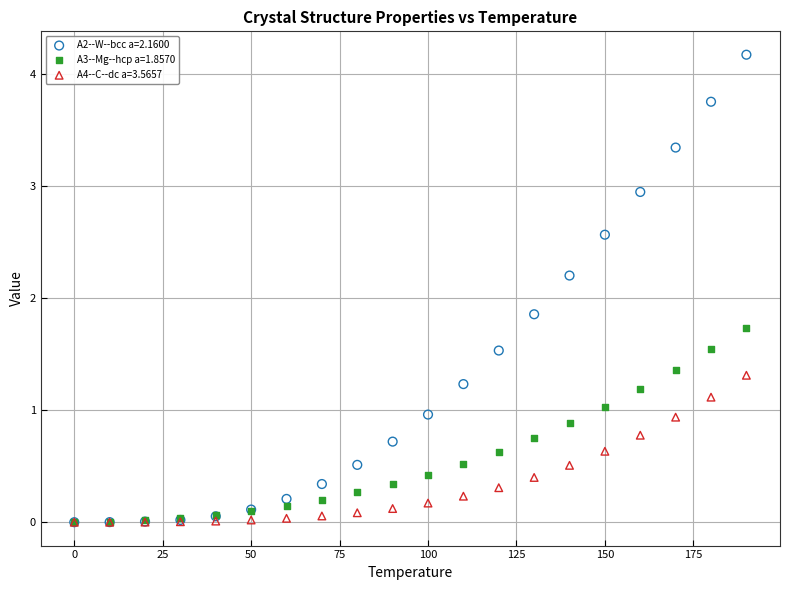

Which series reaches the maximum Y coordinate?

A2--W--bcc a=2.1600